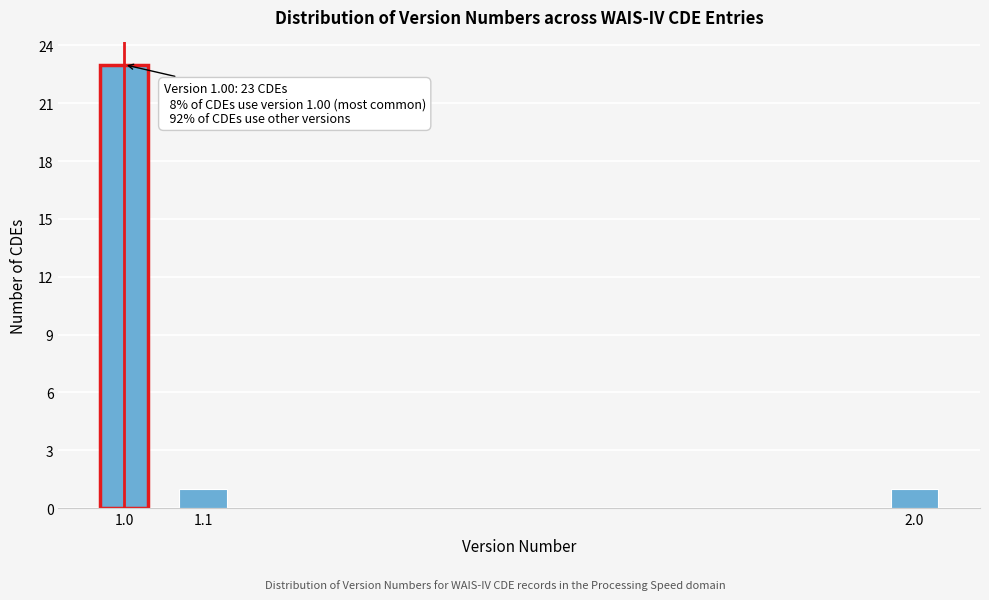

Reading right to left, extract all data points from this chart.

1	1	23